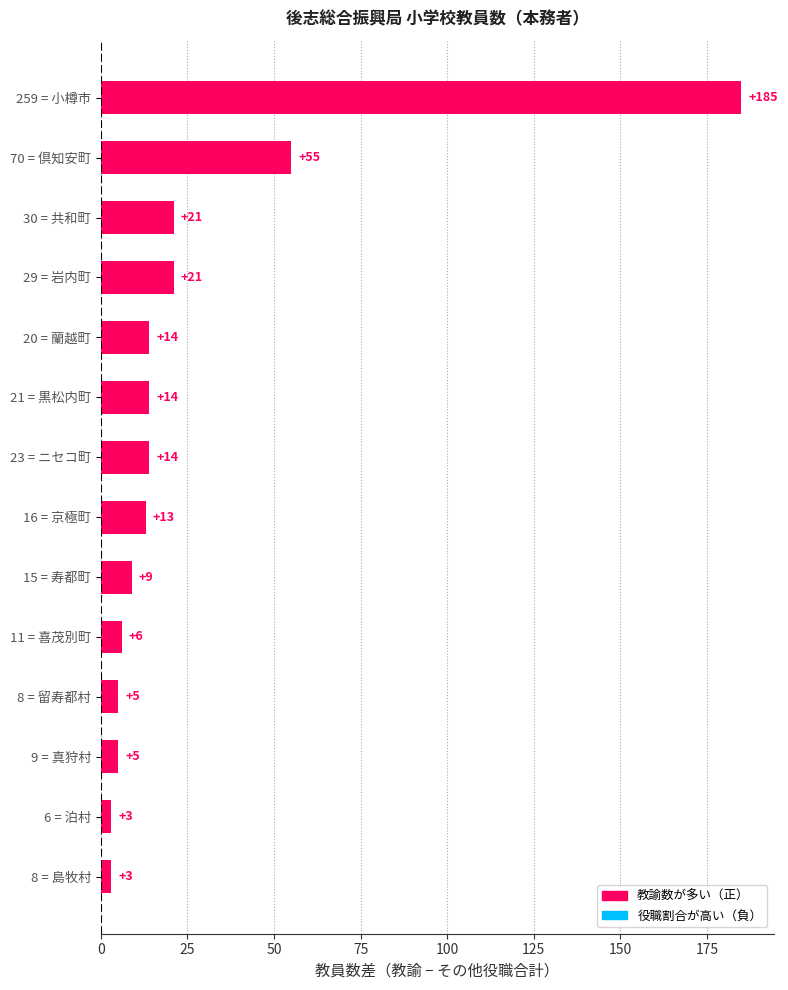

Which label corresponds to the largest value in the chart?

259 = 小樽市